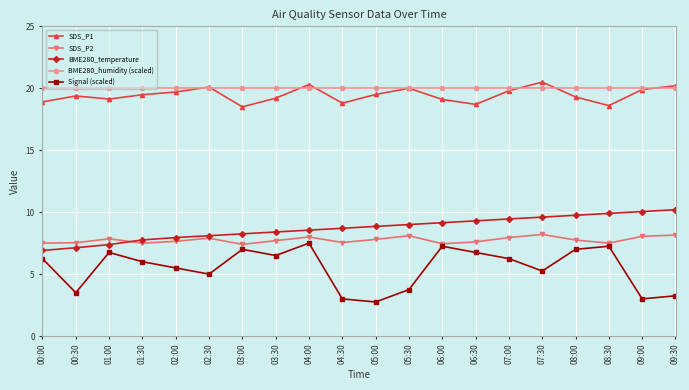

What are all the series names shown in the legend?

SDS_P1, SDS_P2, BME280_temperature, BME280_humidity (scaled), Signal (scaled)